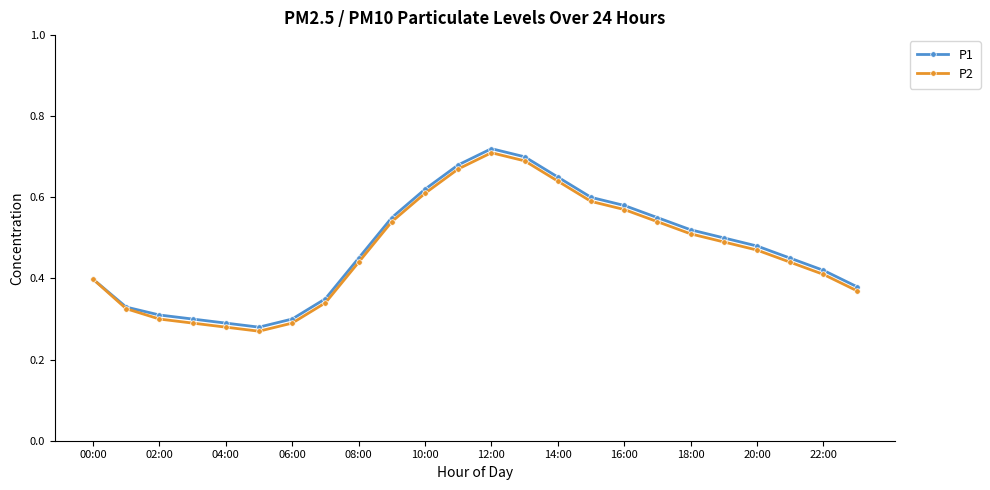

At how many categories does at least one series exceed 0?

24